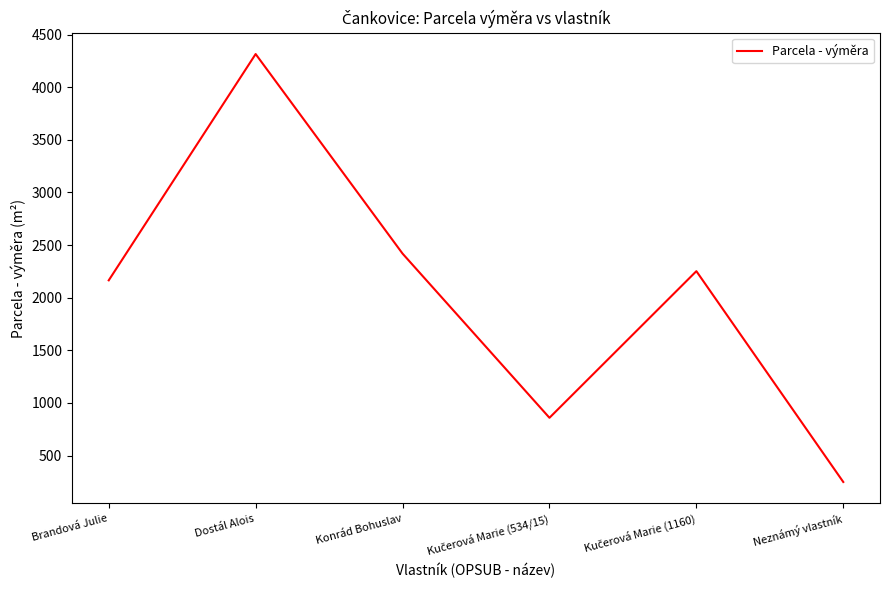

Which label corresponds to the largest value in the chart?

Dostál Alois